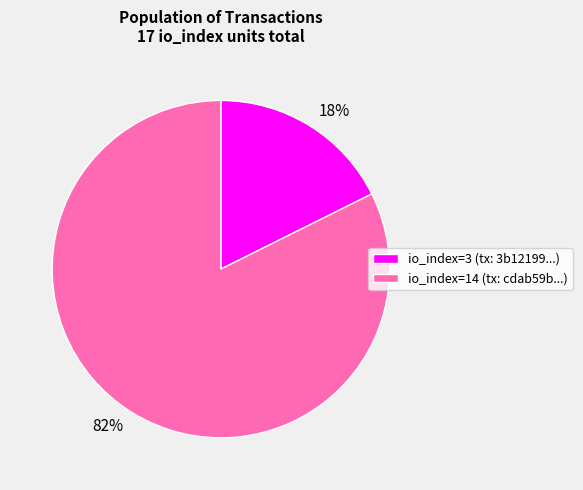

Approximately how many times larger is the value at io_index=3 compared to io_index=14?

0.2